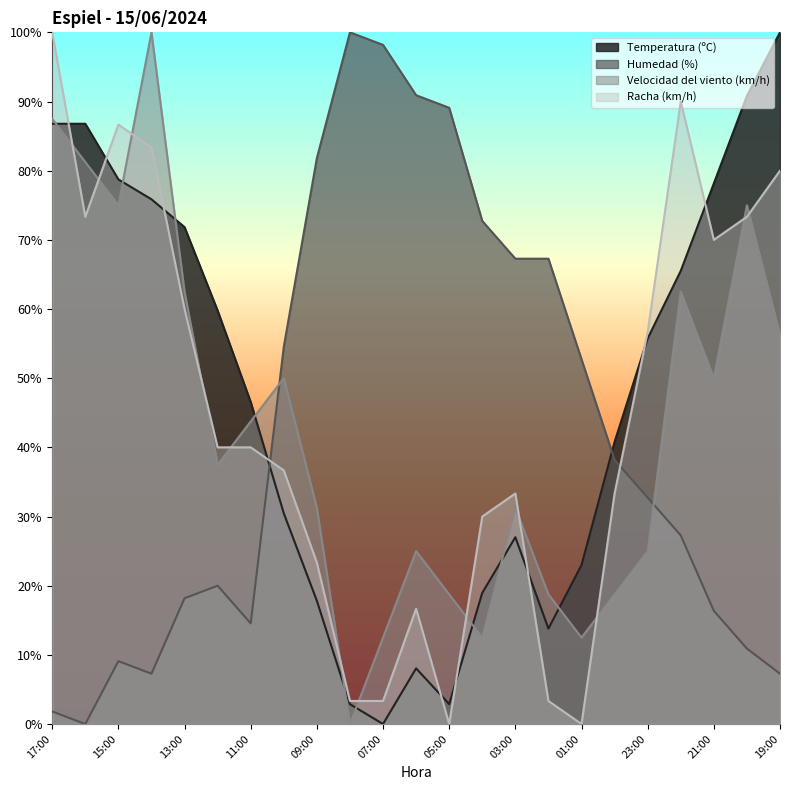

How many lines are shown in the chart?

4